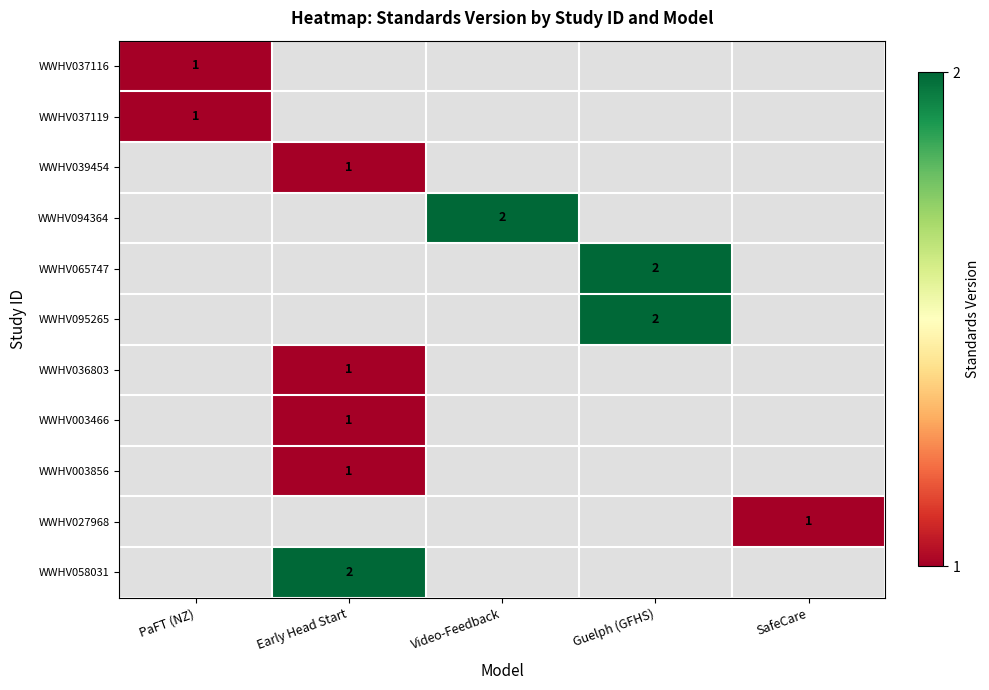

Is it true that WWHV036803 equals 0 at Early Head Start?

False